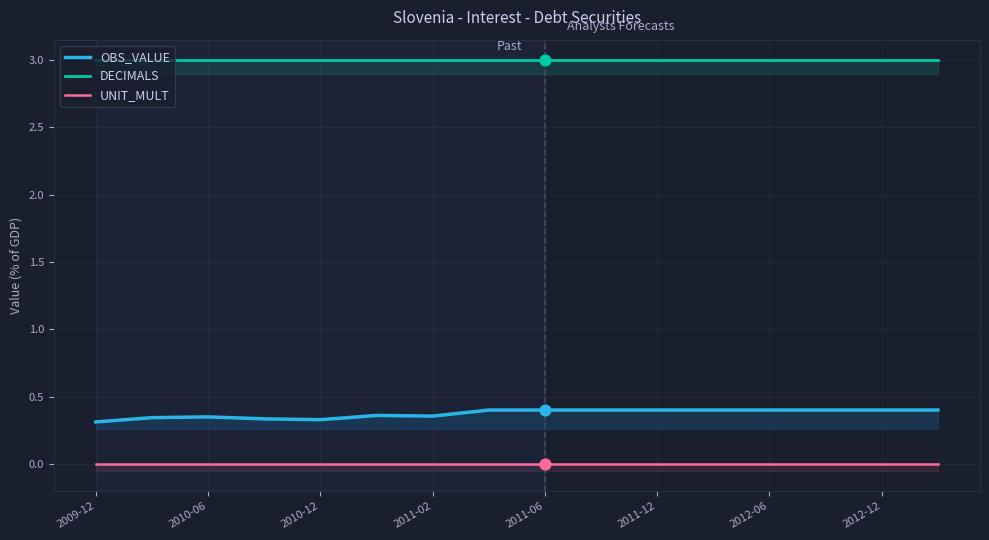

Is the value of OBS_VALUE at 2012-12 greater than the value of UNIT_MULT at 11?

Yes